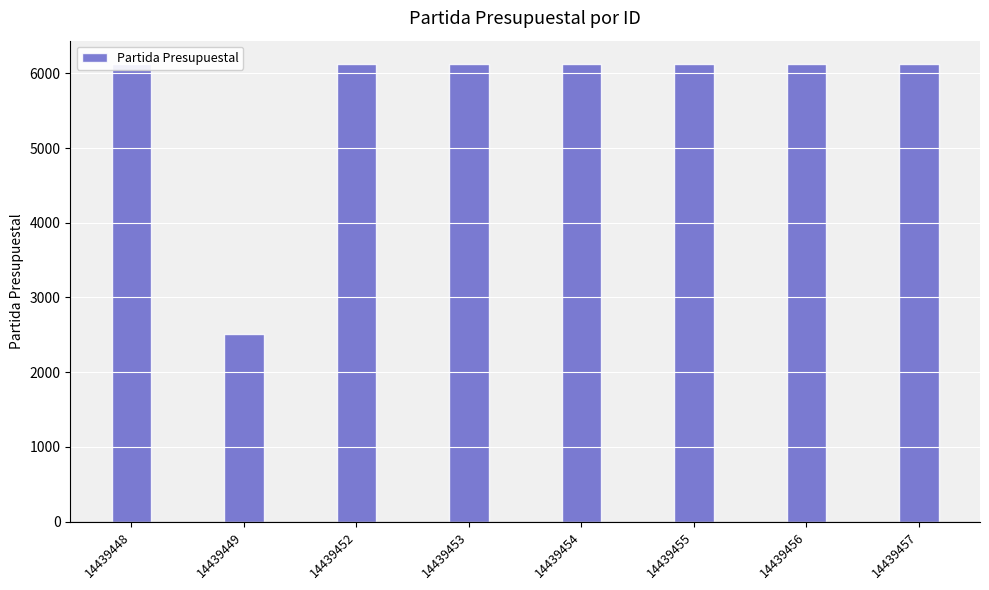

What is the difference between the maximum and minimum values?

3621